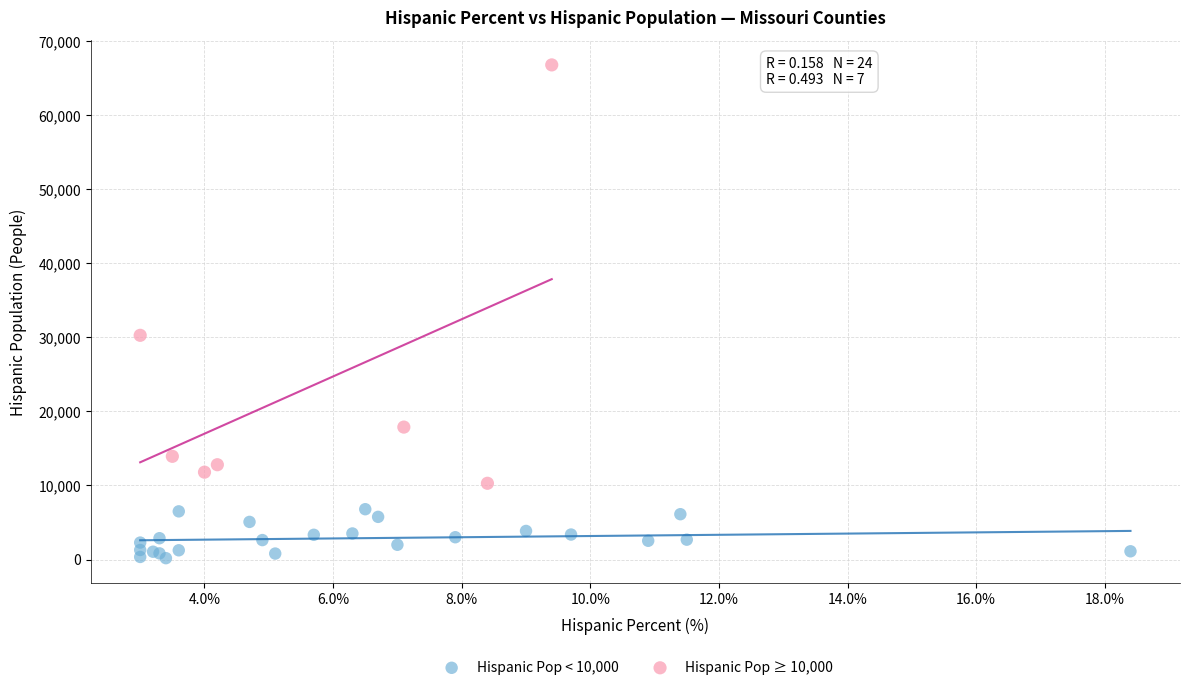

Which series has the largest Y range (max minus min)?

Hispanic Pop ≥ 10,000